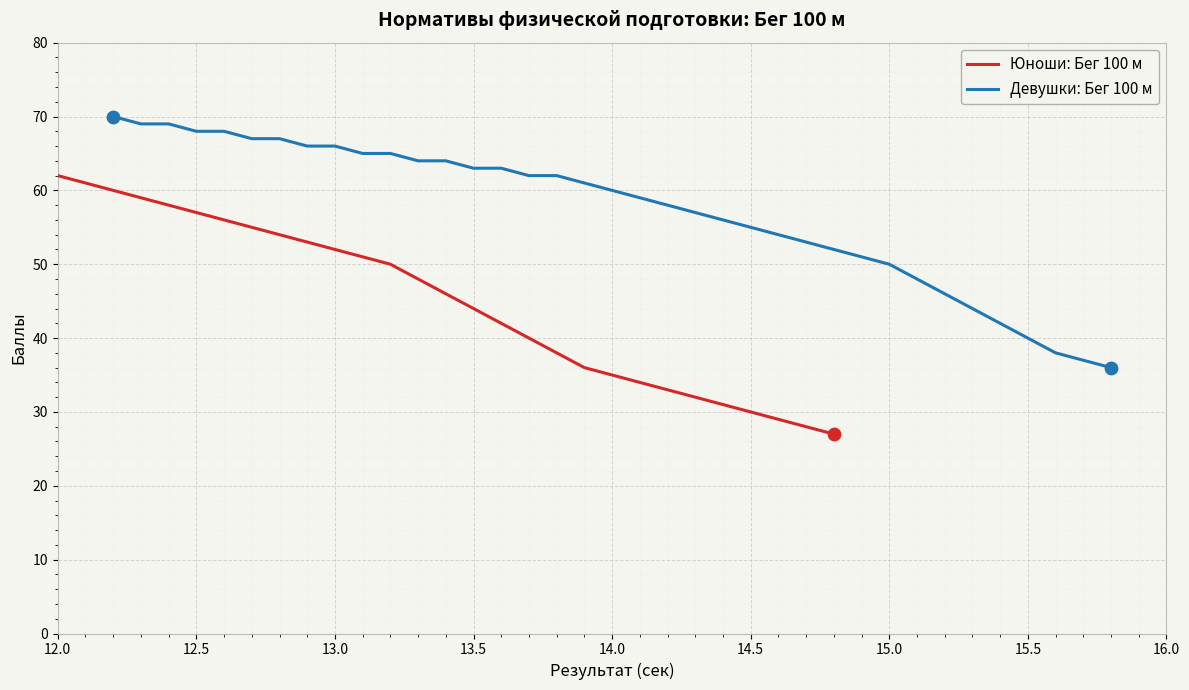

At how many categories does at least one series exceed 66?

7